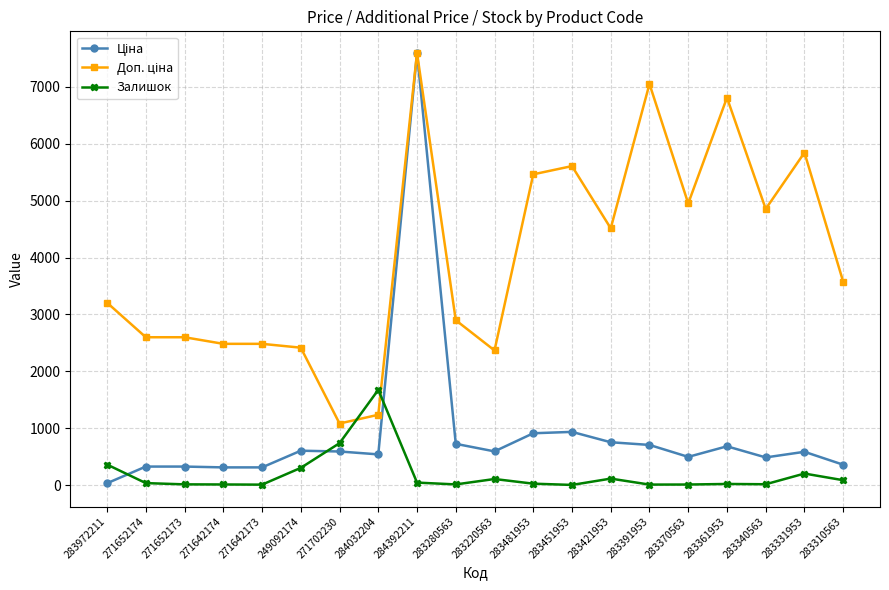

What is the maximum value for Залишок?

1674.0